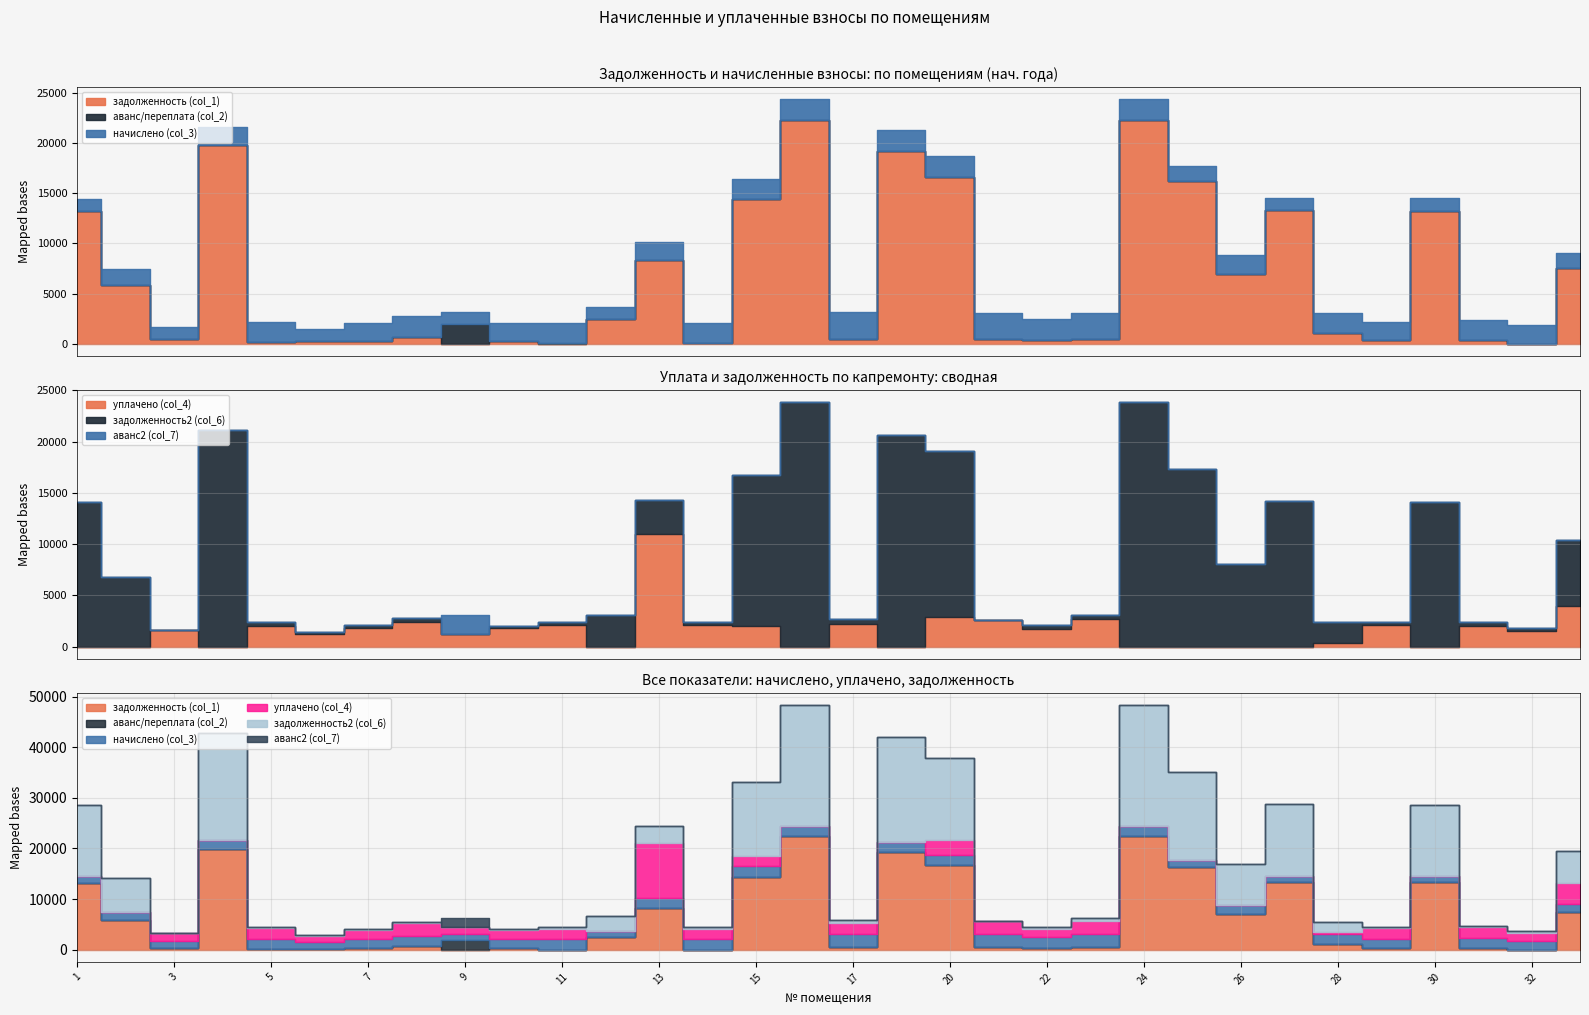

Which series ends up on top after the final intersection of задолженность2 (col_6) and уплачено (col_4)?

задолженность2 (col_6)